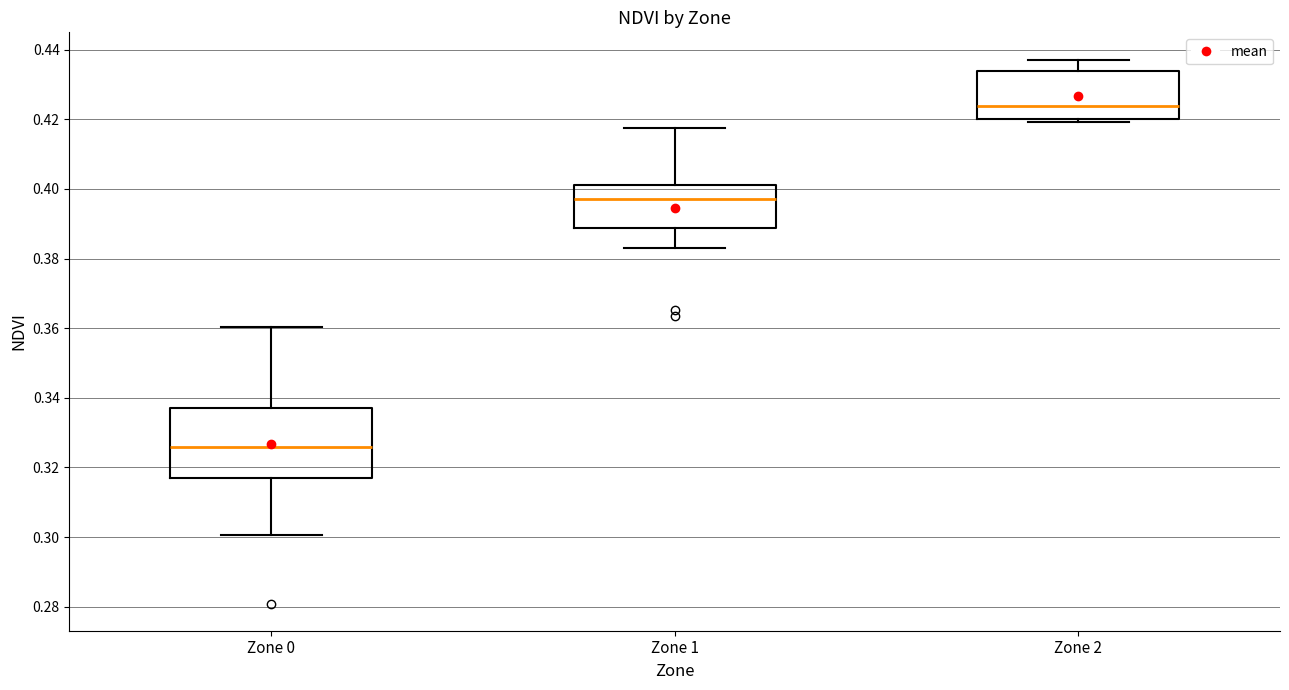

Reading left to right, read every box against the y-axis: the position of its median line, the range the box covers, and the ends of its whiskers. The values are not printed on the chart, so give them approximately, as read against the axis.

Zone 0: median 0.326, box 0.316 to 0.338, whiskers 0.300 to 0.360
Zone 1: median 0.398, box 0.388 to 0.402, whiskers 0.384 to 0.418
Zone 2: median 0.424, box 0.420 to 0.434, whiskers 0.420 (just below the box's lower edge) to 0.438